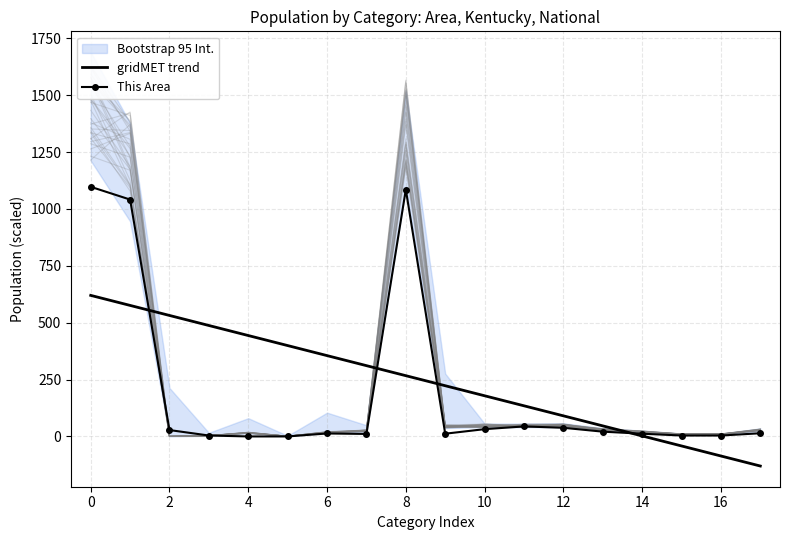

How many data points does each series have?

18